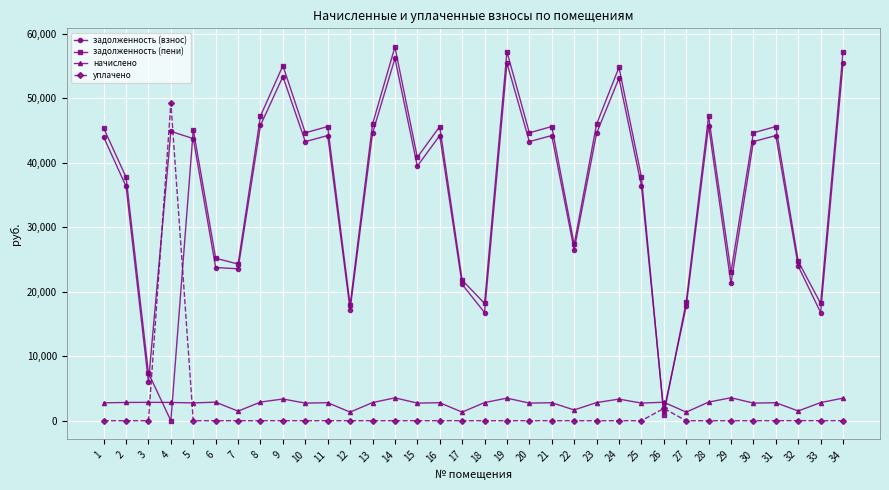

Where does the начислено series first go above 2816?

2